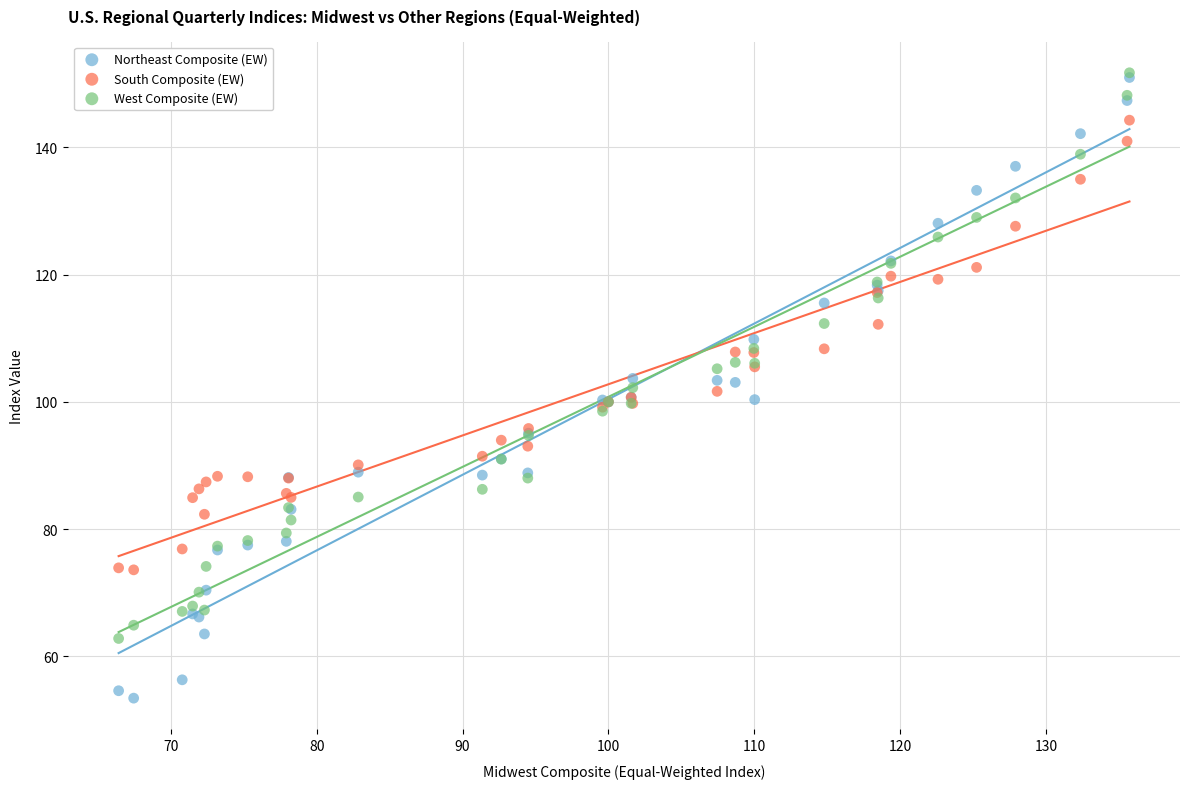

What are all the series names shown in the legend?

Northeast Composite (EW), South Composite (EW), West Composite (EW)